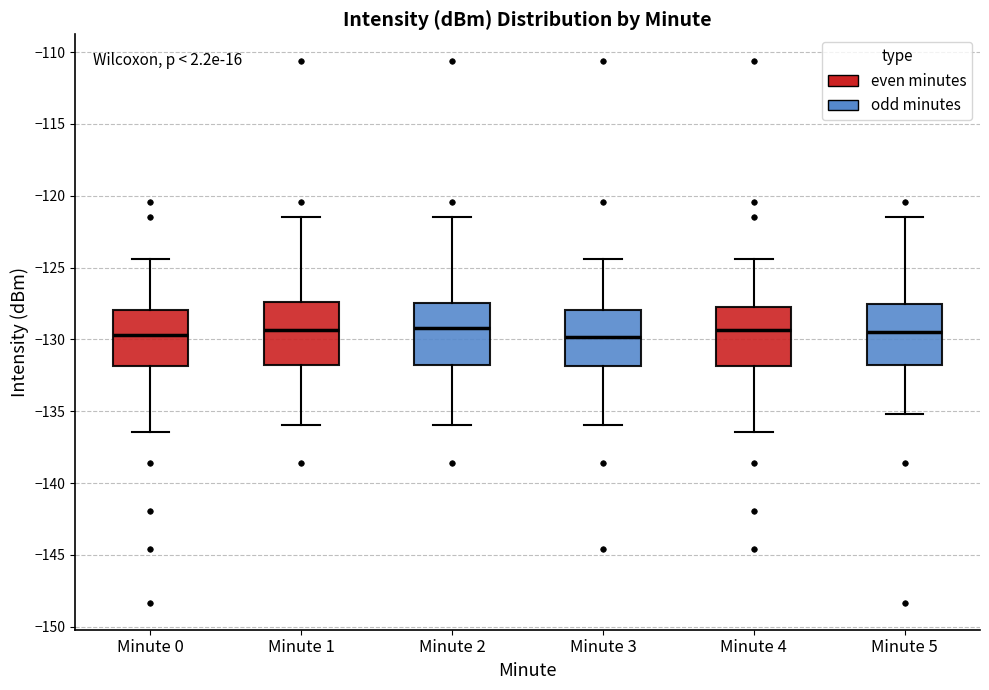

Reading left to right, transcribe this box plot: for each box, give where its median line is, the range the box spans, and where its two whiskers end, as read against the y-axis. The values are not printed on the chart, so give them approximately, as read against the axis.

Minute 0: median -129.5, box -132.0 to -128.0, whiskers -136.5 to -124.5
Minute 1: median -129.5, box -132.0 to -127.5, whiskers -136.0 to -121.5
Minute 2: median -129.0, box -132.0 to -127.5, whiskers -136.0 to -121.5
Minute 3: median -130.0, box -132.0 to -128.0, whiskers -136.0 to -124.5
Minute 4: median -129.5, box -132.0 to -128.0, whiskers -136.5 to -124.5
Minute 5: median -129.5, box -132.0 to -127.5, whiskers -135.0 to -121.5